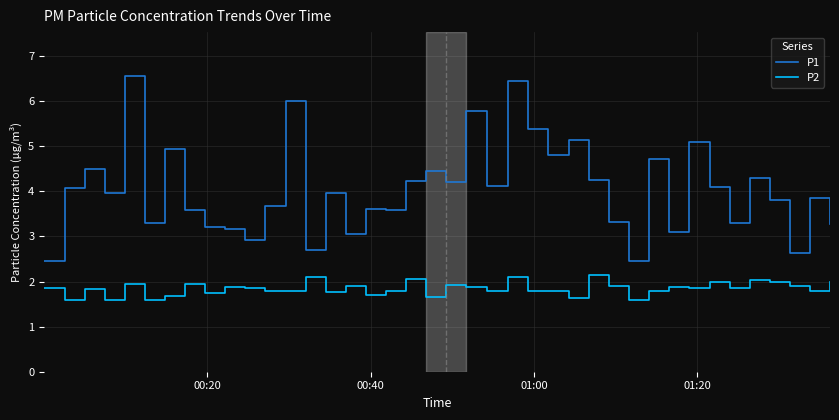

True or false: P1 and P2 intersect in this chart.

False